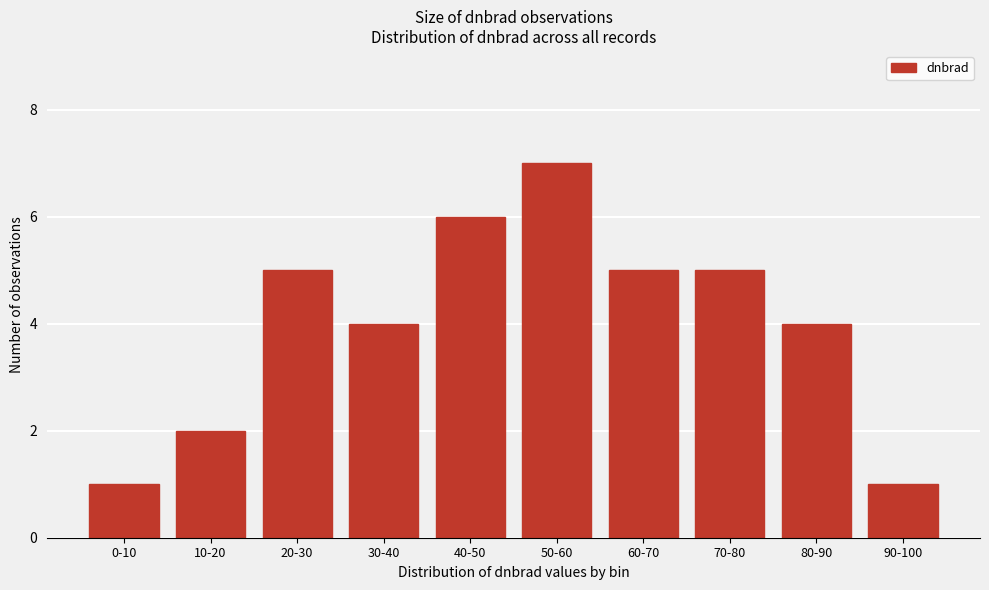

Reading right to left, extract all data points from this chart.

1	4	5	5	7	6	4	5	2	1